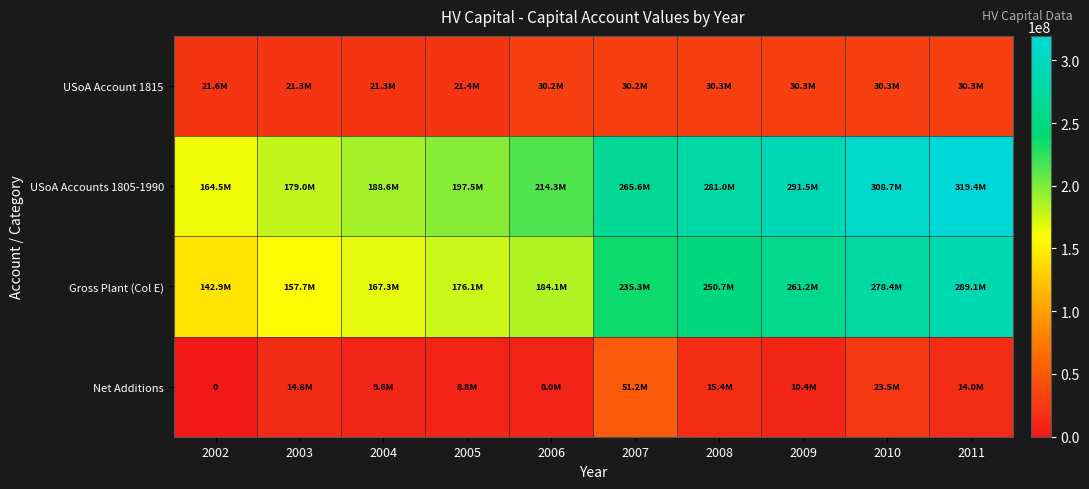

Rank the series by their maximum value, from highest to lowest.

USoA Accounts 1805-1990, Gross Plant (Col E), Net Additions, USoA Account 1815